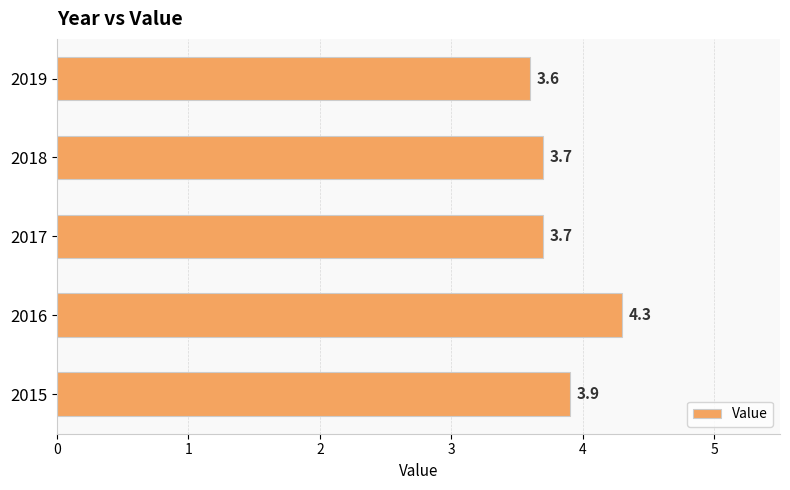

How many values are between 3 and 4?

4